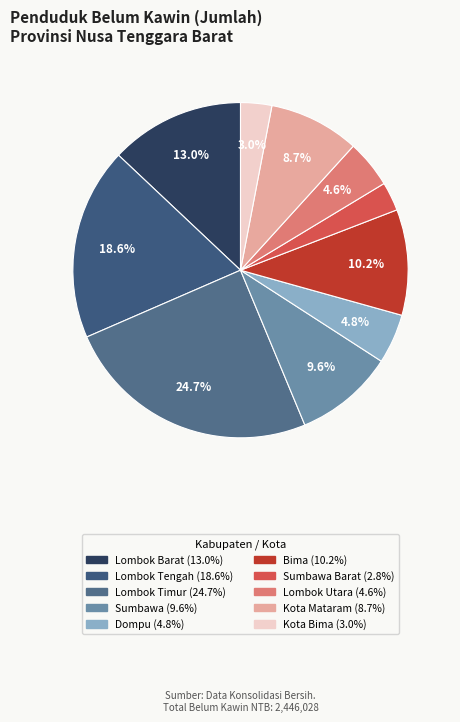

Which category has the biggest portion of the pie?

KAB. LOMBOK TIMUR